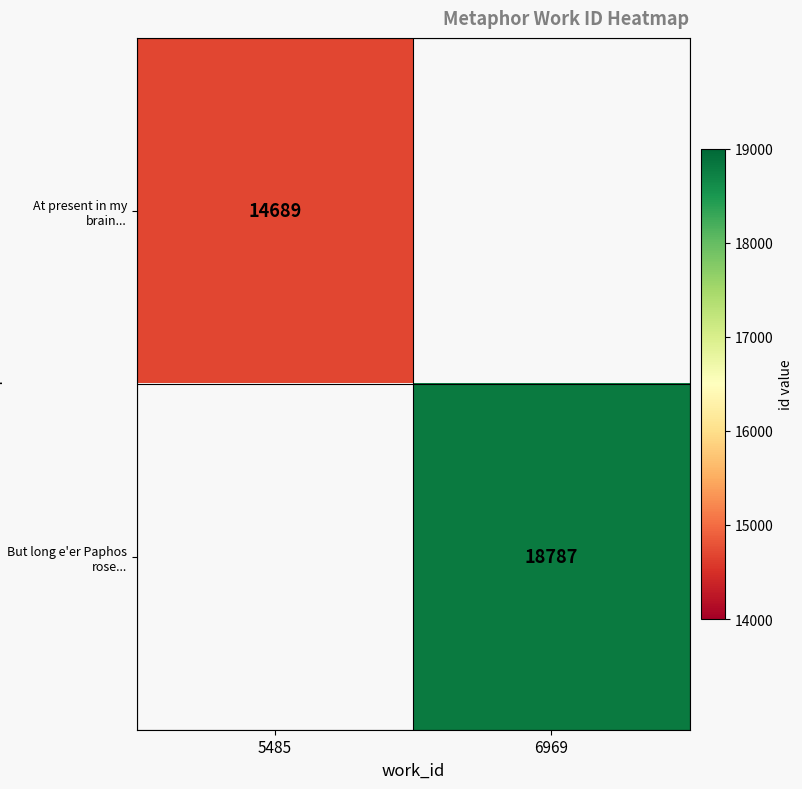

Is it true that At present in my brain... equals 14689 at 5485?

True